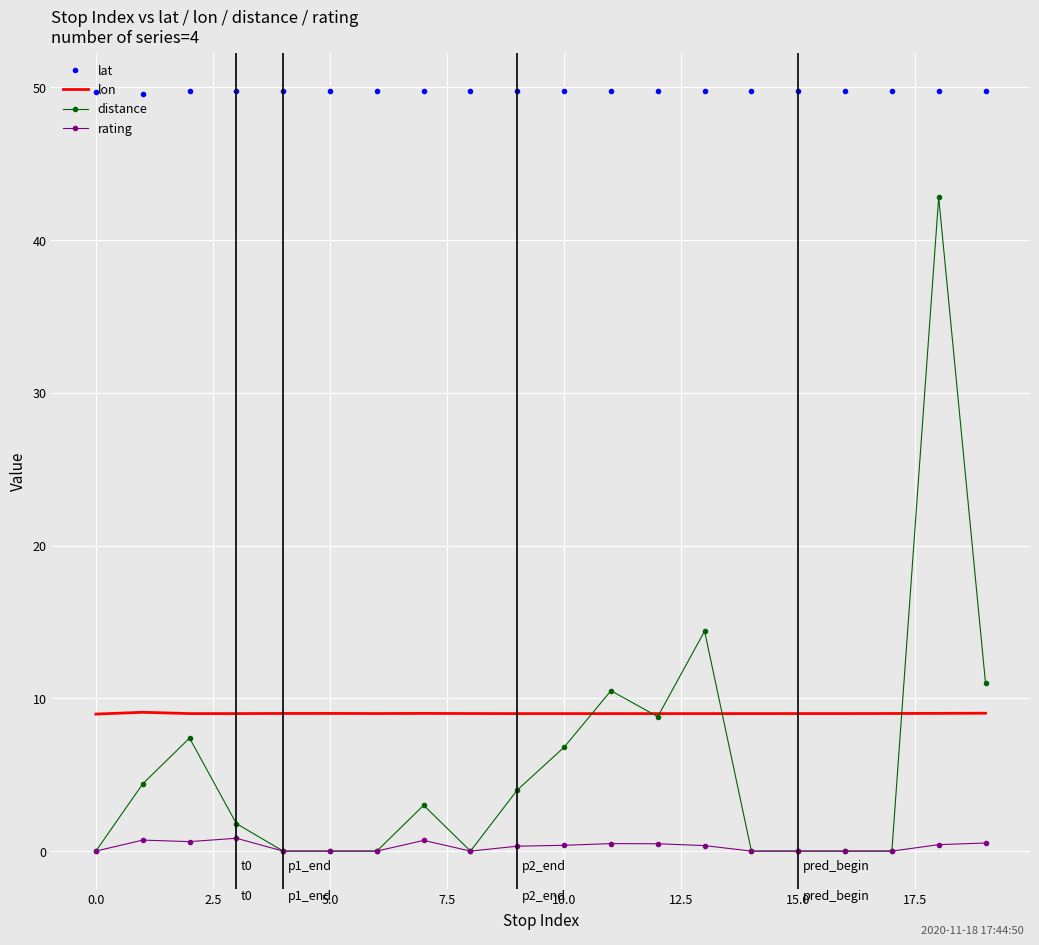

True or false: lat and rating intersect in this chart.

False